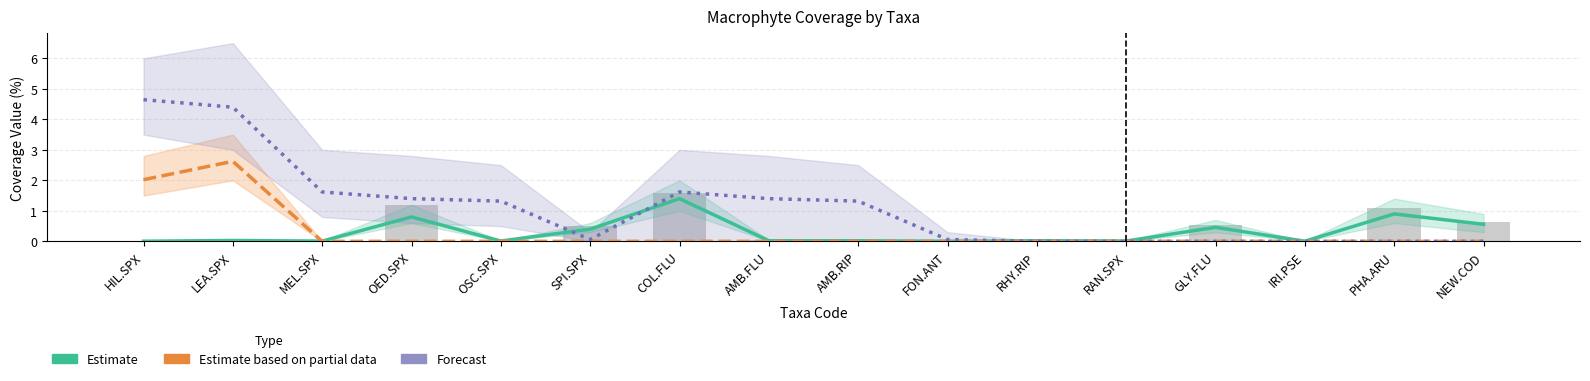

What is the difference between the maximum and second lowest values in the Estimate based on partial data series?

2.6